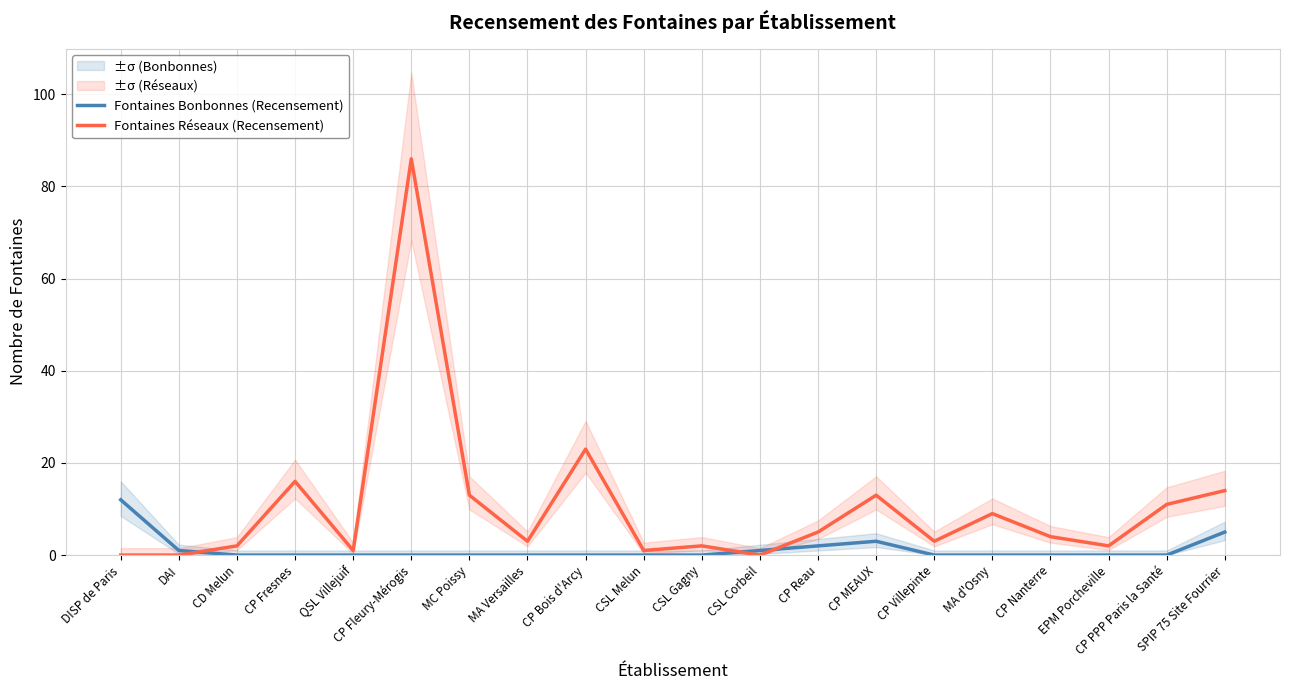

What is the sum of all Fontaines Réseaux (Recensement) values?

208